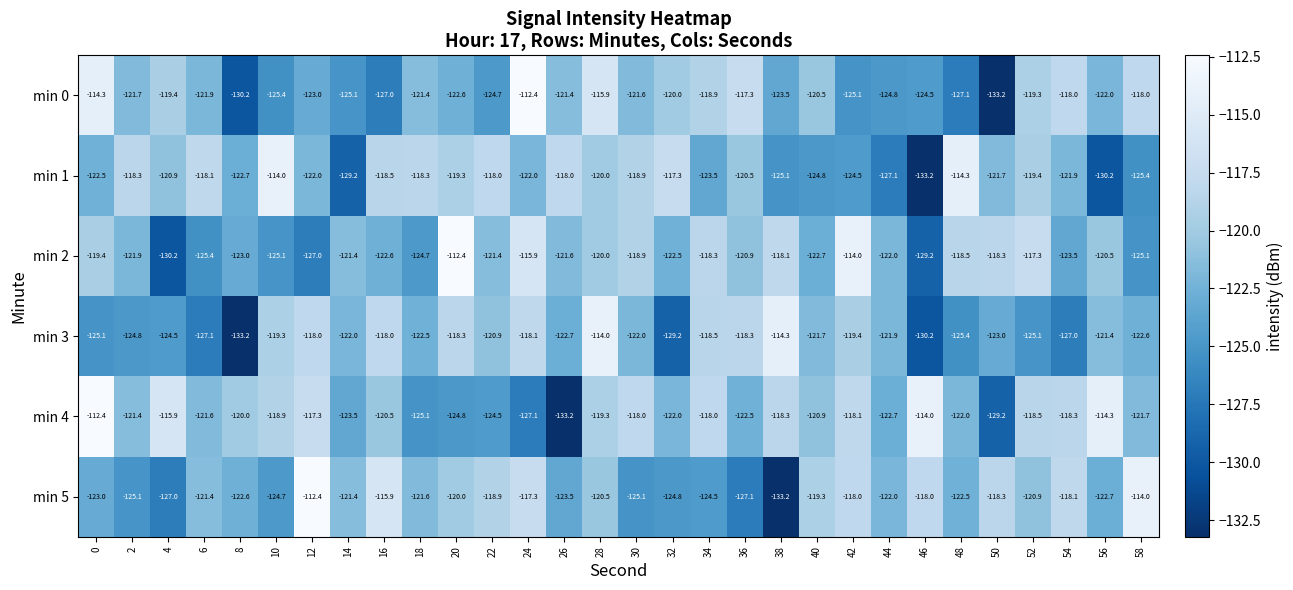

Is it true that min 4 equals -217.6 at 50?

False